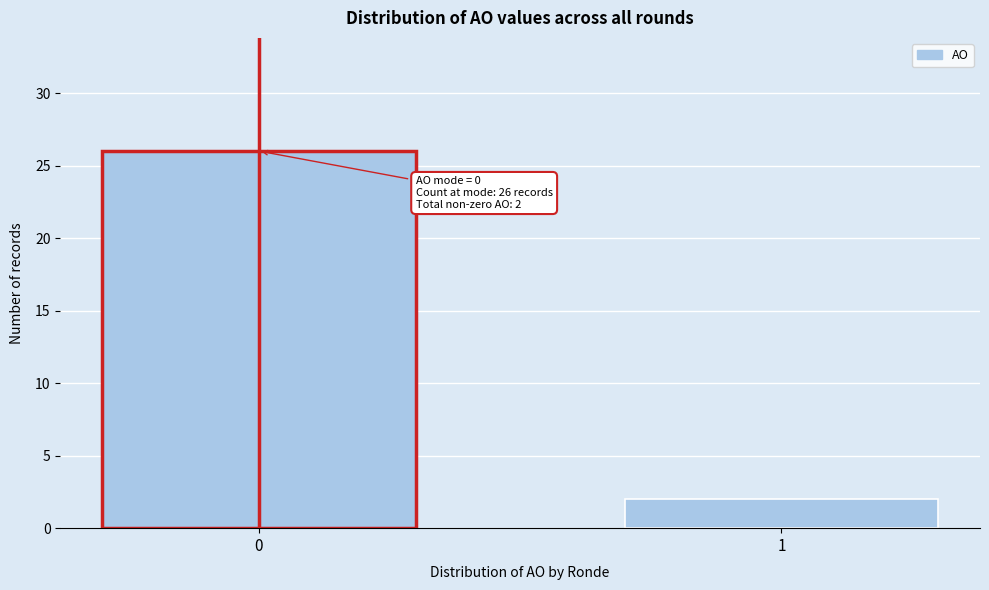

Reading right to left, what are all the values shown in this chart?

1=2	0=26